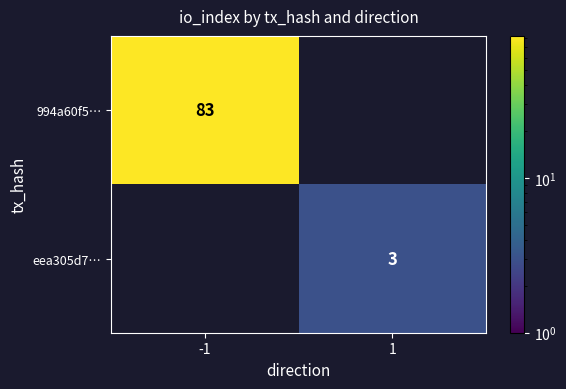

The value of 994a60f5… at -1 is 83. True or false?

True